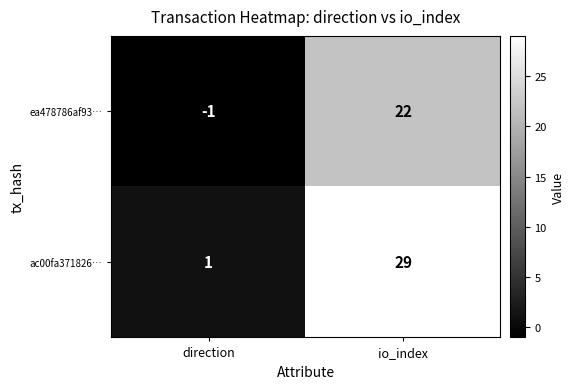

Where is ea478786af93… nearest to the value 10?

direction